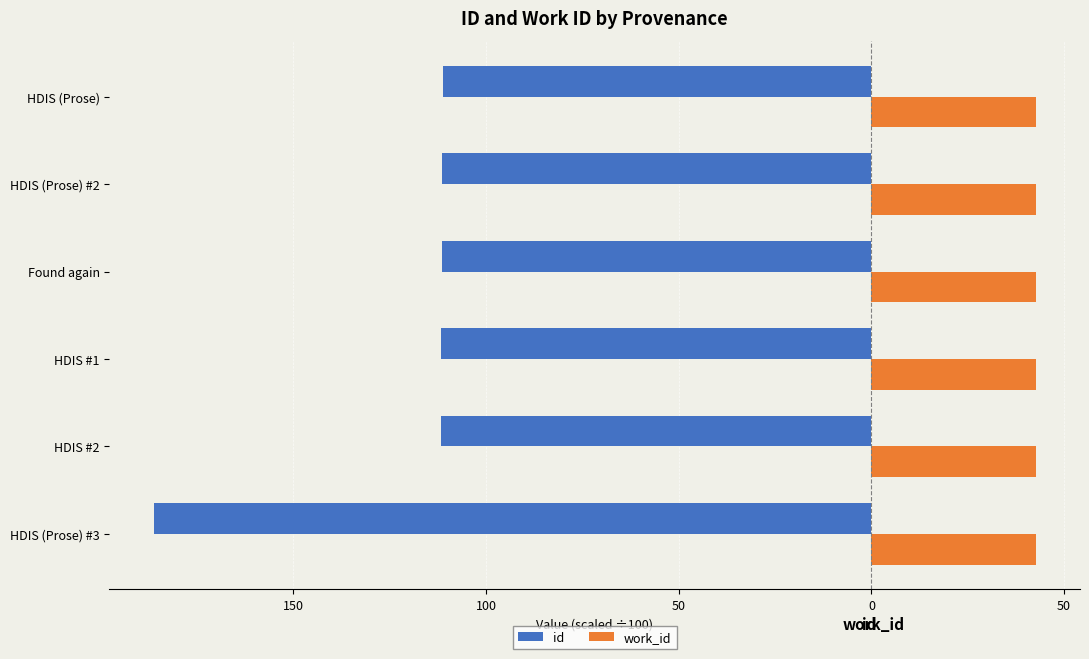

What are all the series names shown in the legend?

id, work_id